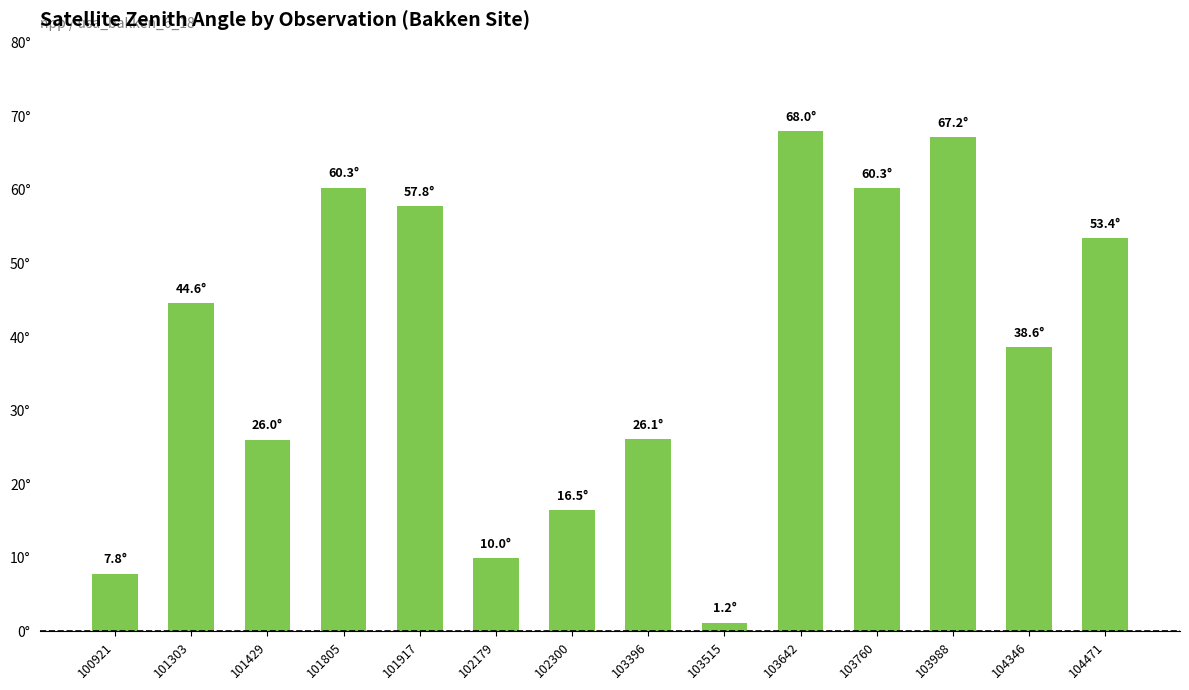

Reading left to right, transcribe all the data shown in this chart.

100921=7.8	101303=44.6	101429=26.0	101805=60.3	101917=57.8	102179=10.0	102300=16.5	103396=26.1	103515=1.2	103642=68.0	103760=60.3	103988=67.2	104346=38.6	104471=53.4